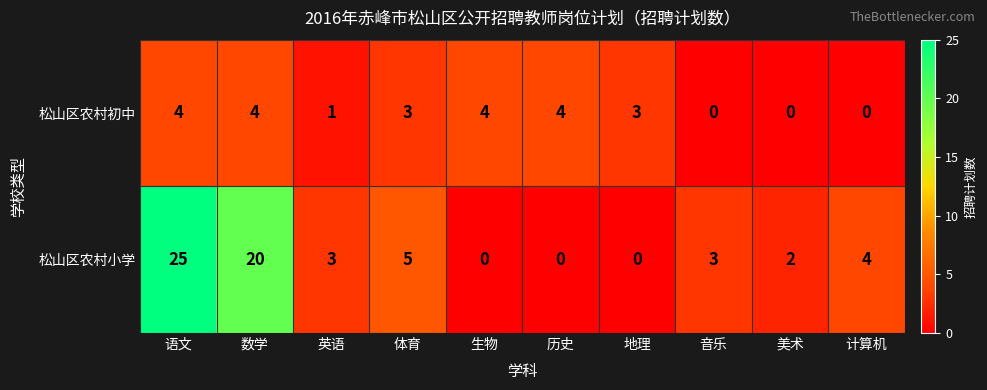

Is it true that 松山区农村小学 equals 3 at 体育?

False